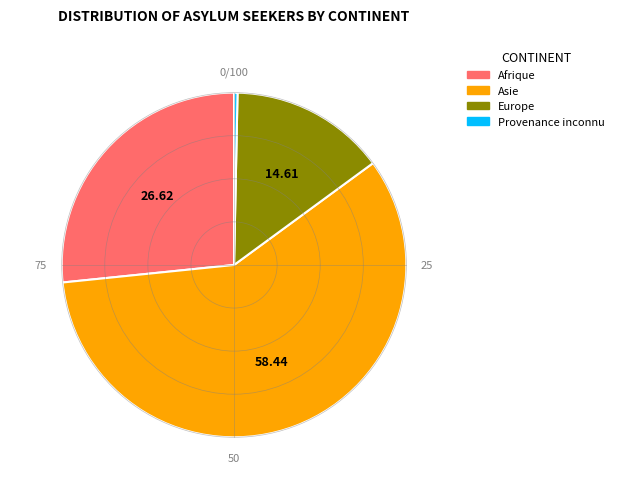

Is there a majority slice in this chart?

Yes